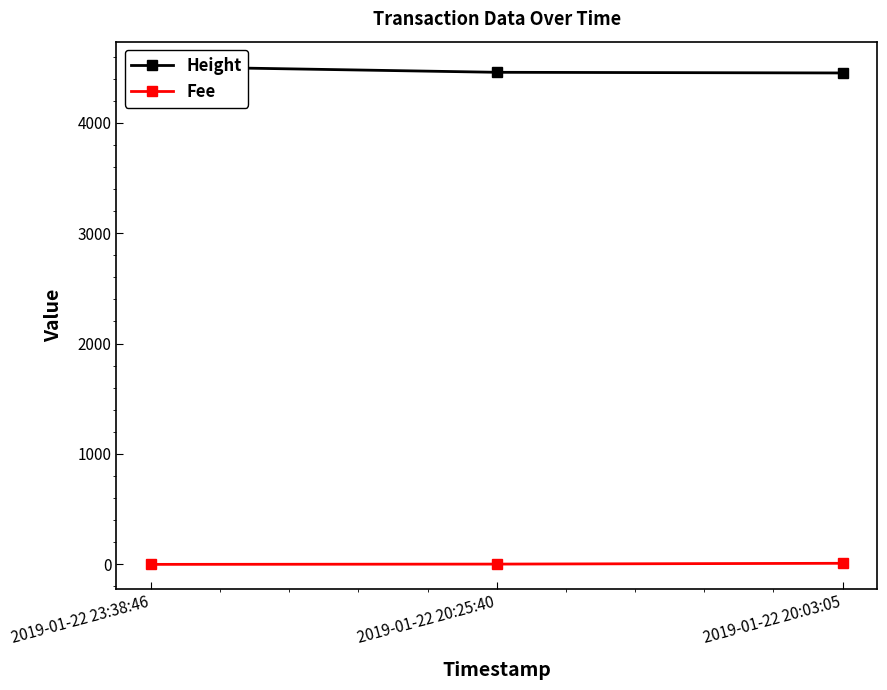

The Height series shows 6713.9 at 2019-01-22 20:03:05. True or false?

False